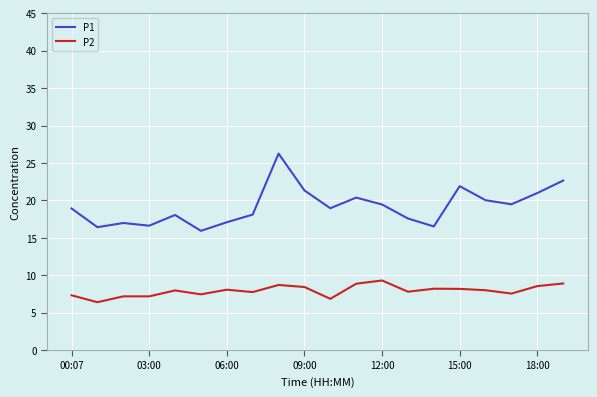

Rank the series by their maximum value, from highest to lowest.

P1, P2